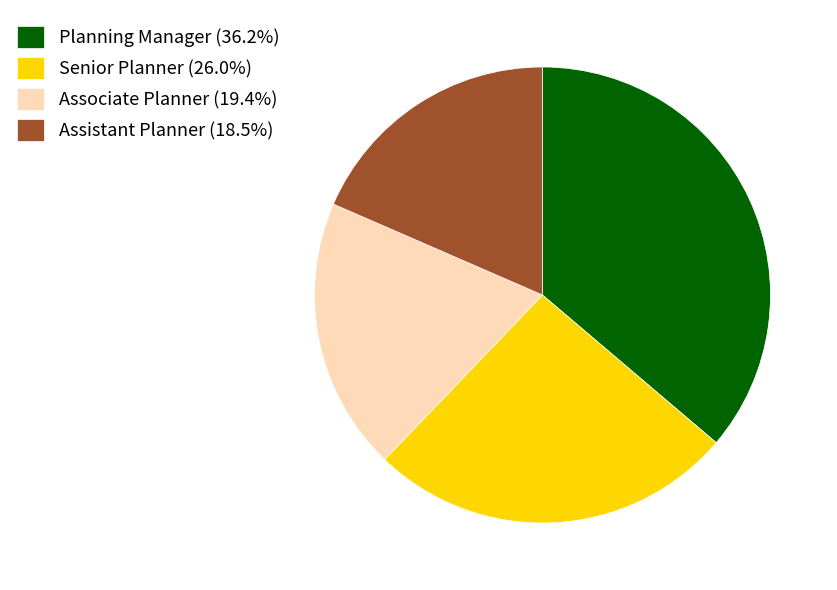

What is the ratio of the value at Senior Planner to the value at Planning Manager?

0.7